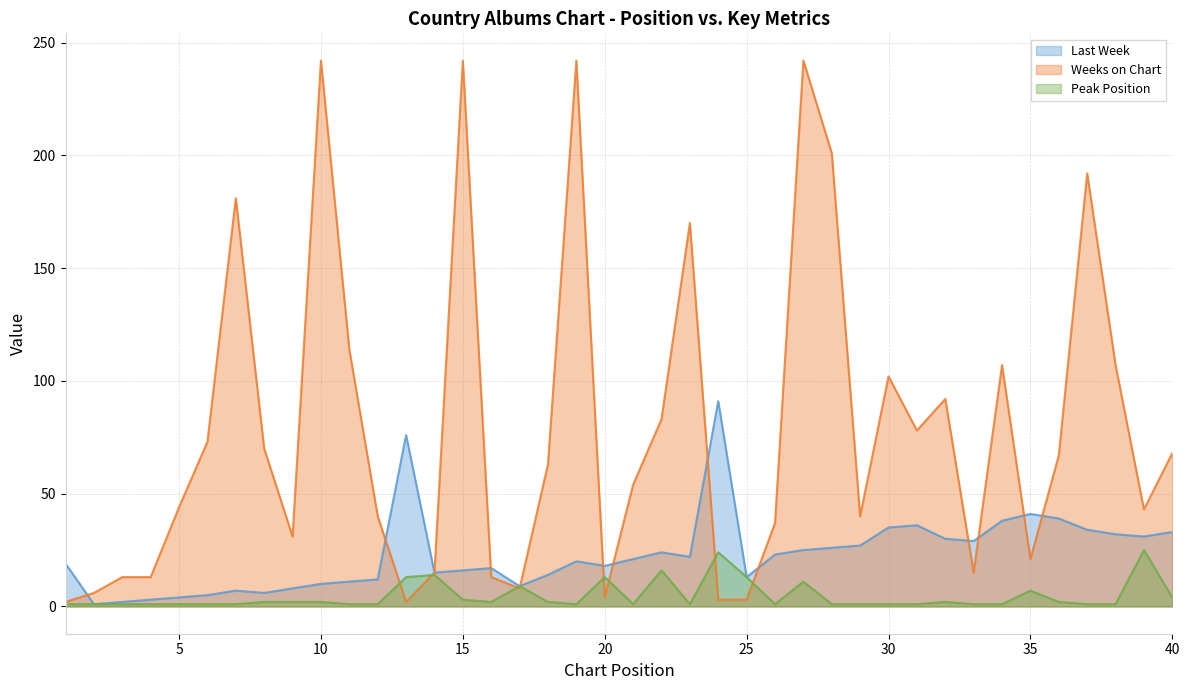

How many data points in Last Week are less than 21?

20